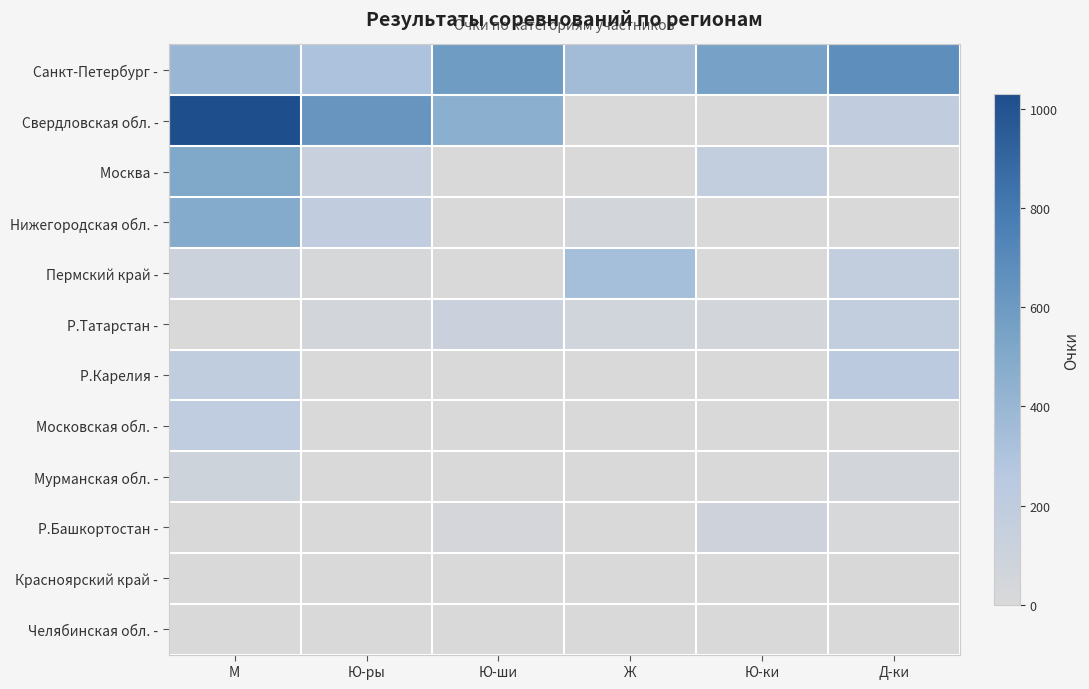

Which series has the largest total across all categories?

Санкт-Петербург -